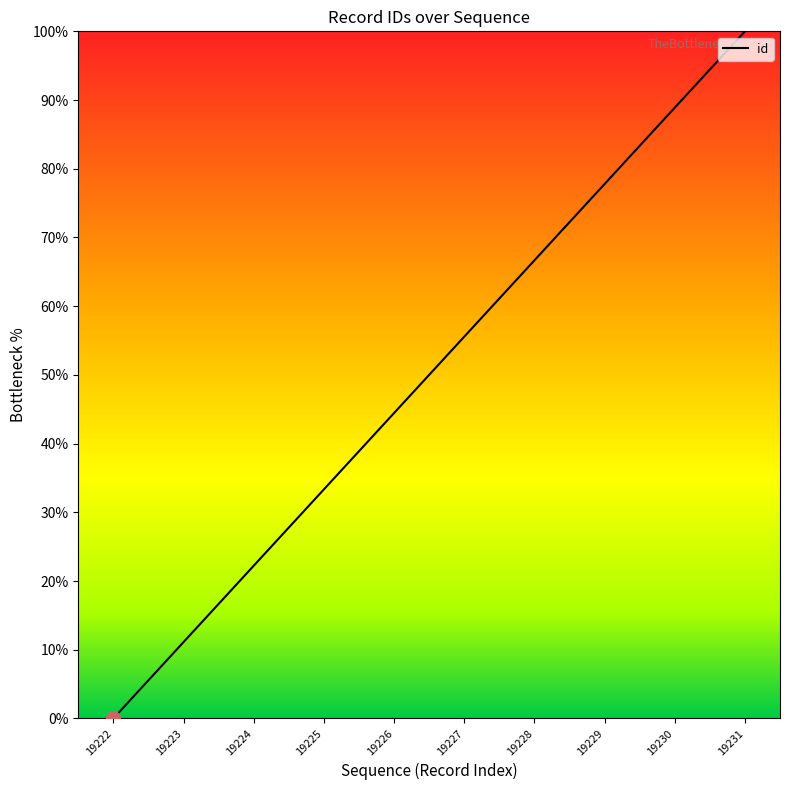

List the labels in order of value, largest first.

19231, 19230, 19229, 19228, 19227, 19226, 19225, 19224, 19223, 19222